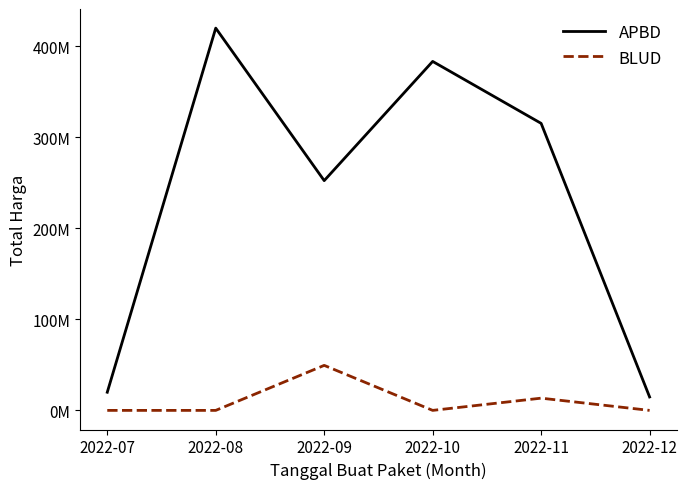

What is the difference between the highest and lowest values at 2022-07?

19950000